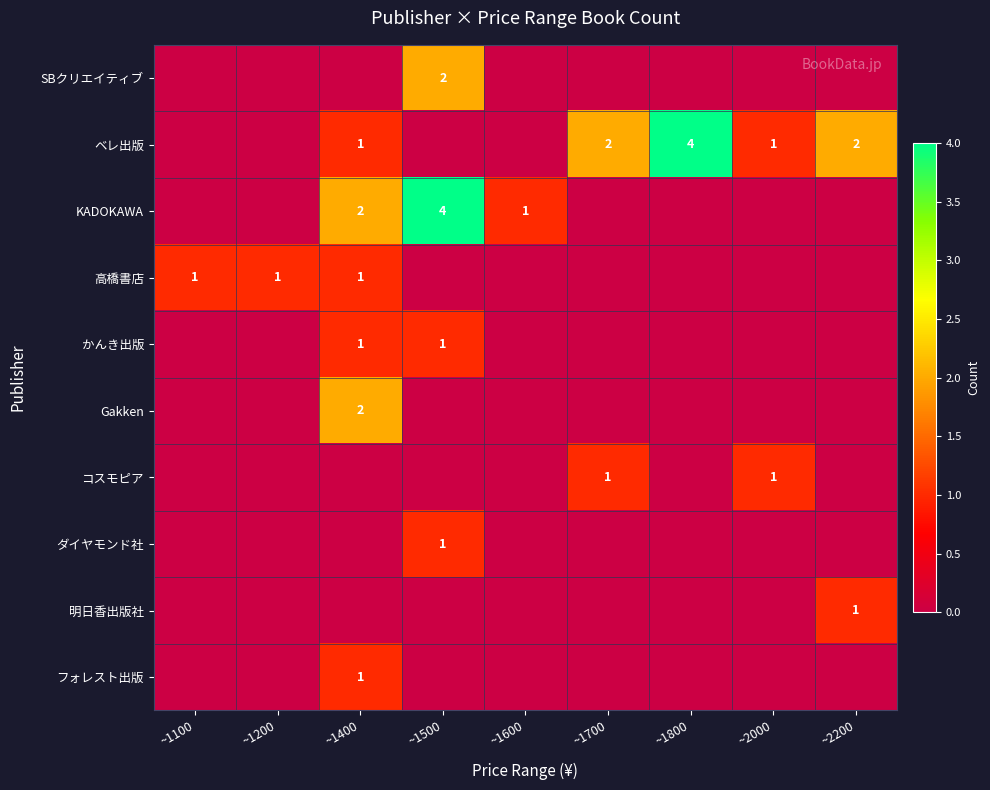

True or false: 高橋書店 has a value of 2 at ~1400.

False